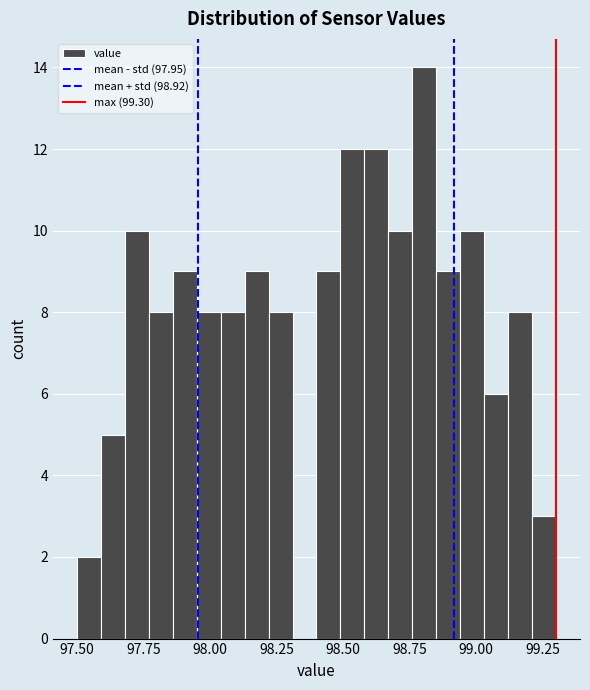

Around what value on the x-axis is the tallest bar? Give the approximate position of its centre, as read against the axis.

98.80